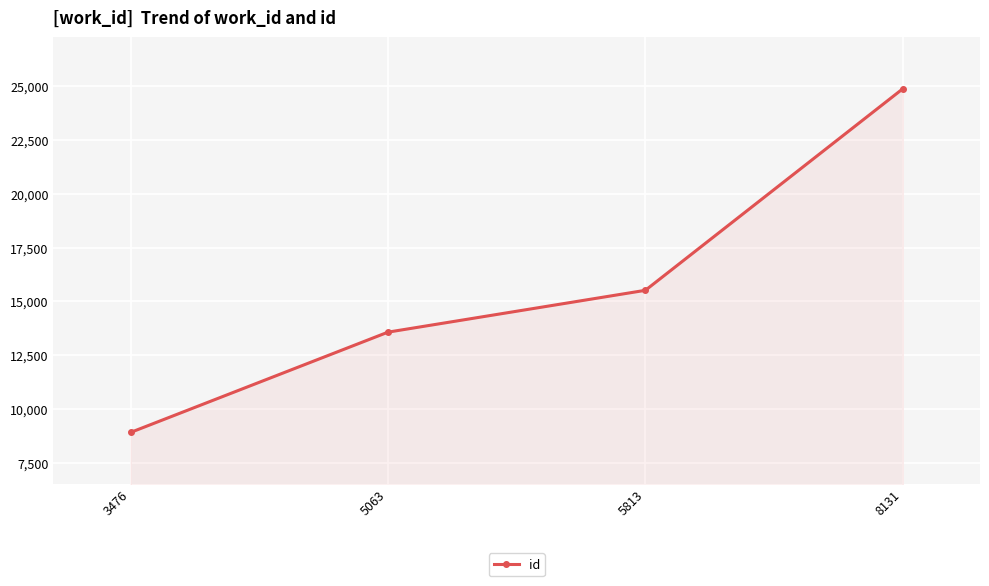

Rank the categories by value from highest to lowest.

8131, 5813, 5063, 3476